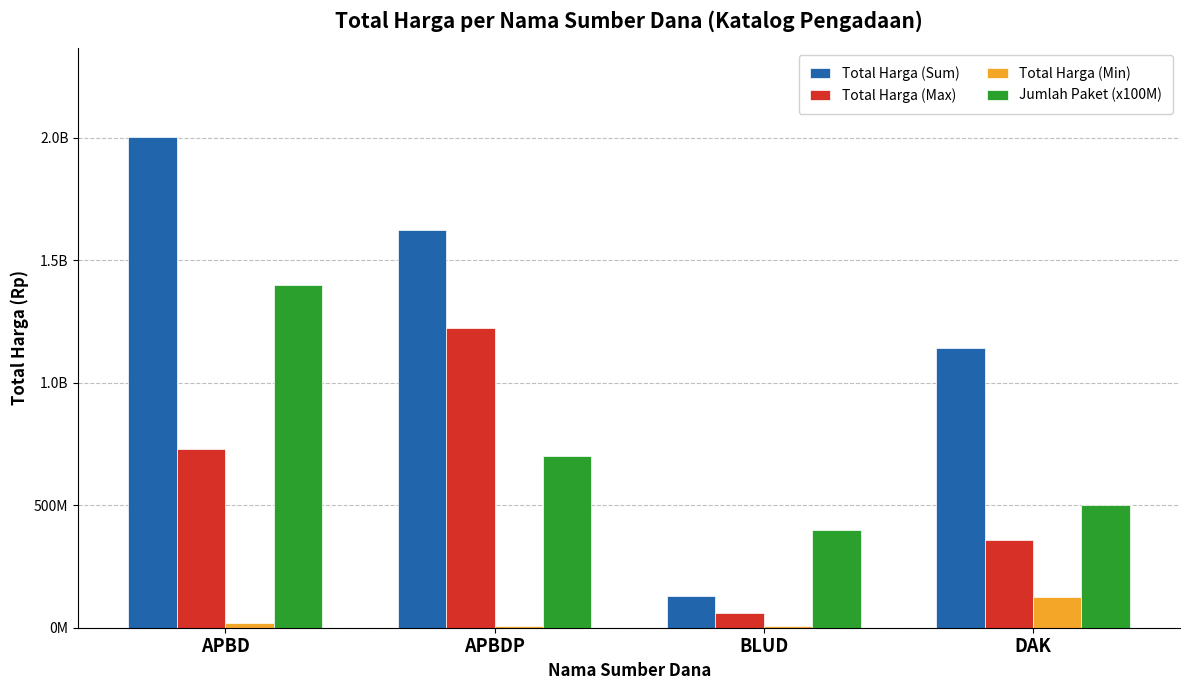

Rank the series by their maximum value, from lowest to highest.

Total Harga (Min), Total Harga (Max), Jumlah Paket (x100M), Total Harga (Sum)